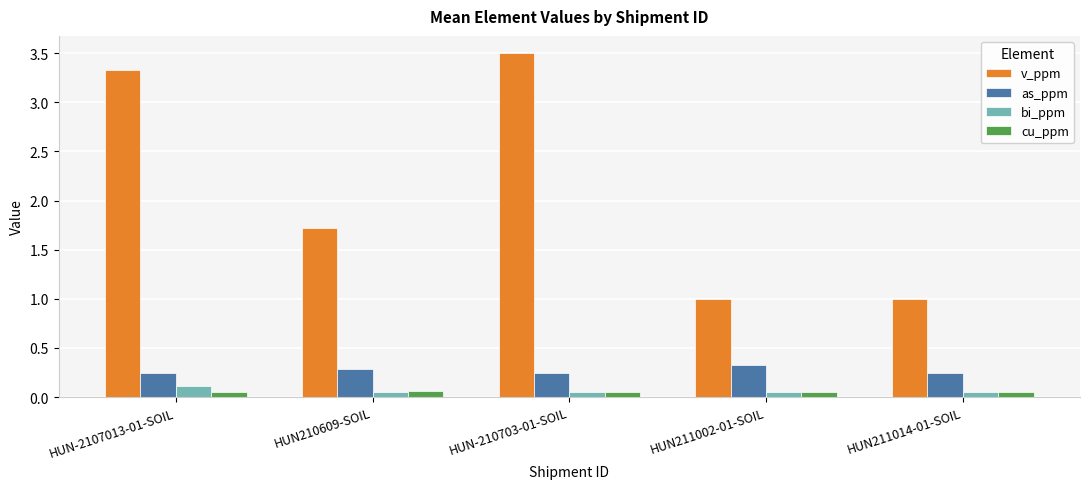

At which label is v_ppm closest to 2?

HUN210609-SOIL